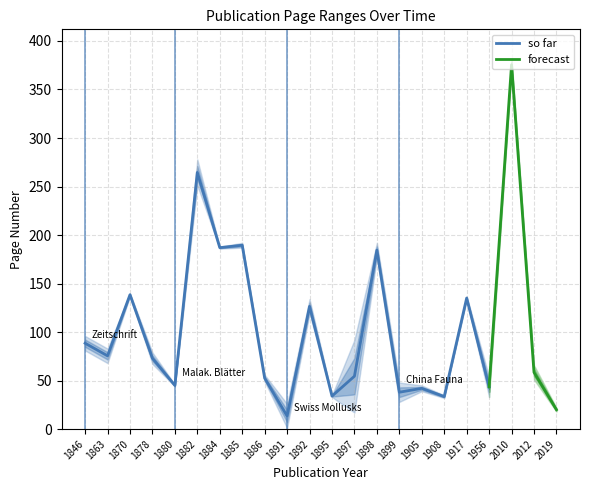

Reading left to right, list all the values displayed in this chart.

Page Start: 1846=81	1863=68	1870=137	1878=67	1880=44	1882=251	1884=186	1885=187	1886=49	1891=1	1892=119	1895=33	1897=17	1898=177	1899=28	1905=39	1908=32	1917=133	1956=33	2010=369	2012=51	2019=18
Page End: 1846=96	1863=83	1870=140	1878=79	1880=46	1882=278	1884=188	1885=192	1886=56	1891=26	1892=134	1895=35	1897=92	1898=192	1899=48	1905=45	1908=35	1917=137	1956=54	2010=382	2012=66	2019=22